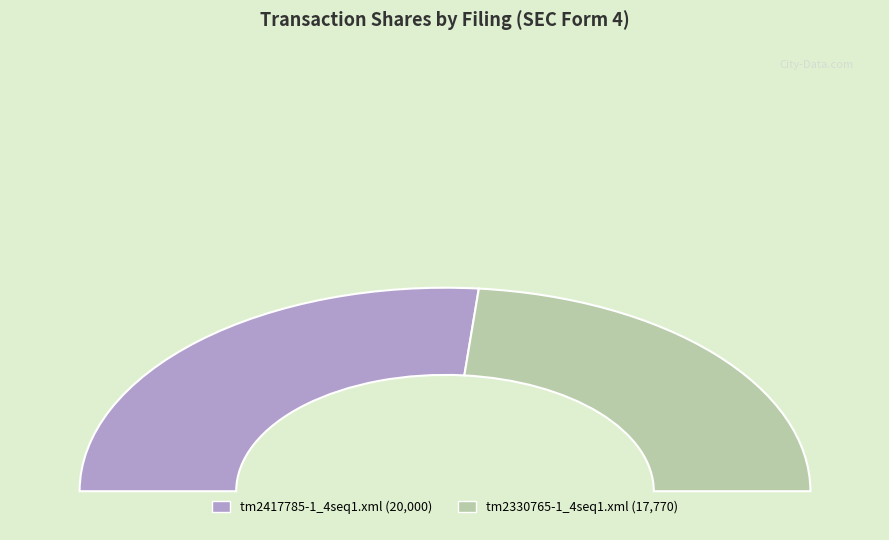

Which category has the biggest portion of the pie?

tm2417785-1_4seq1.xml